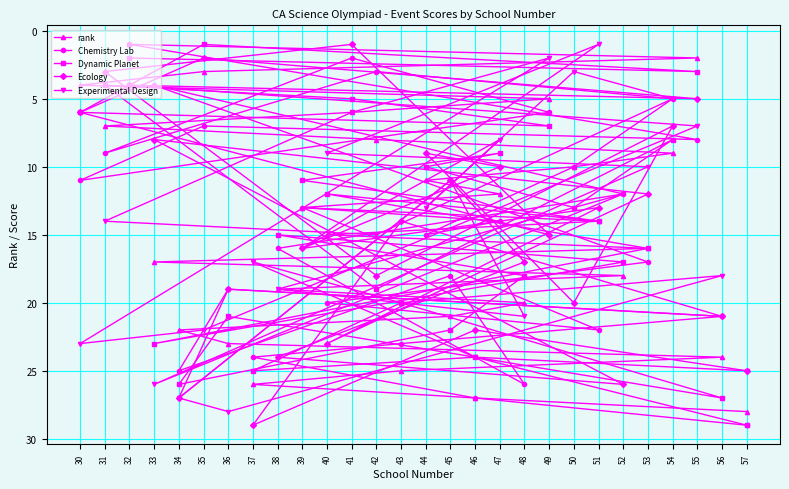

Is the value of Experimental Design at 44 greater than the value of Ecology at 42?

No